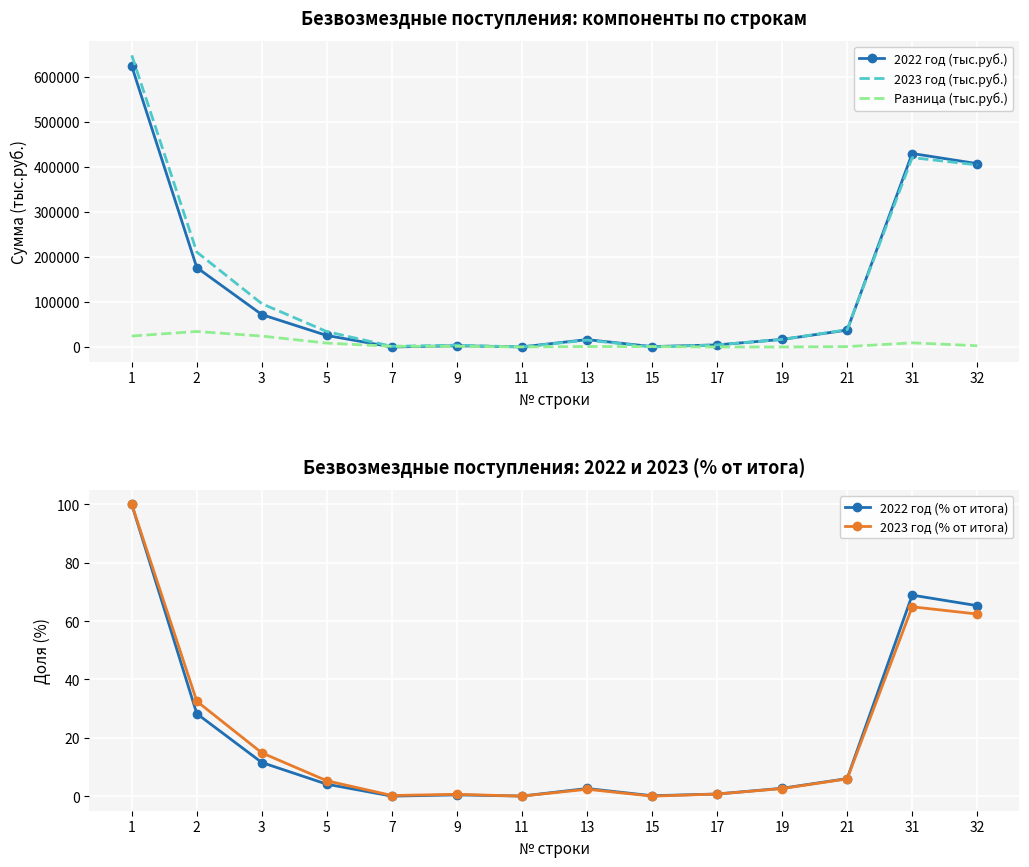

How many times do 2023 год (% от итога) and 2022 год (тыс.руб.) cross each other?

2